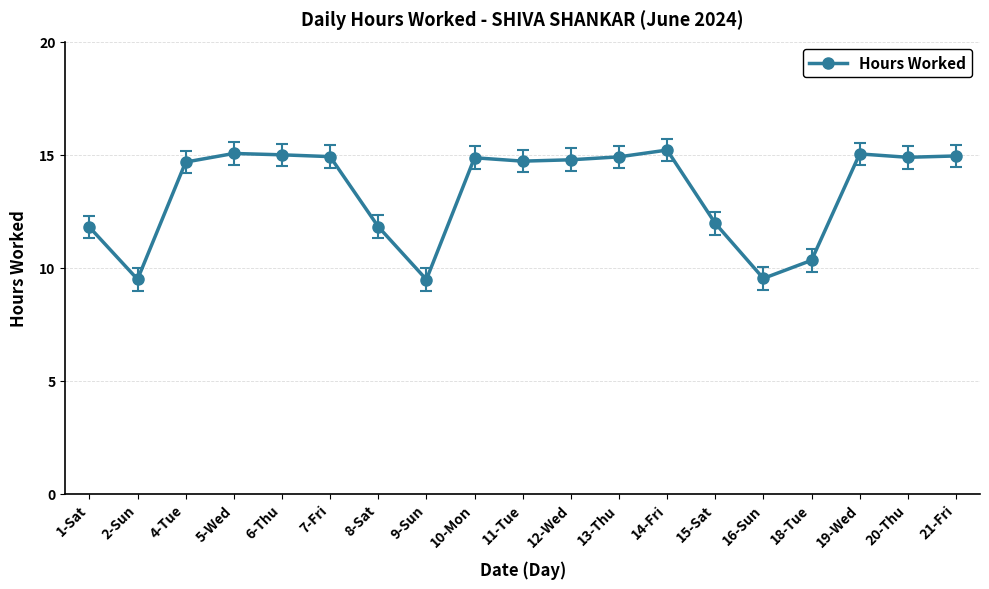

What is the average value?

13.3